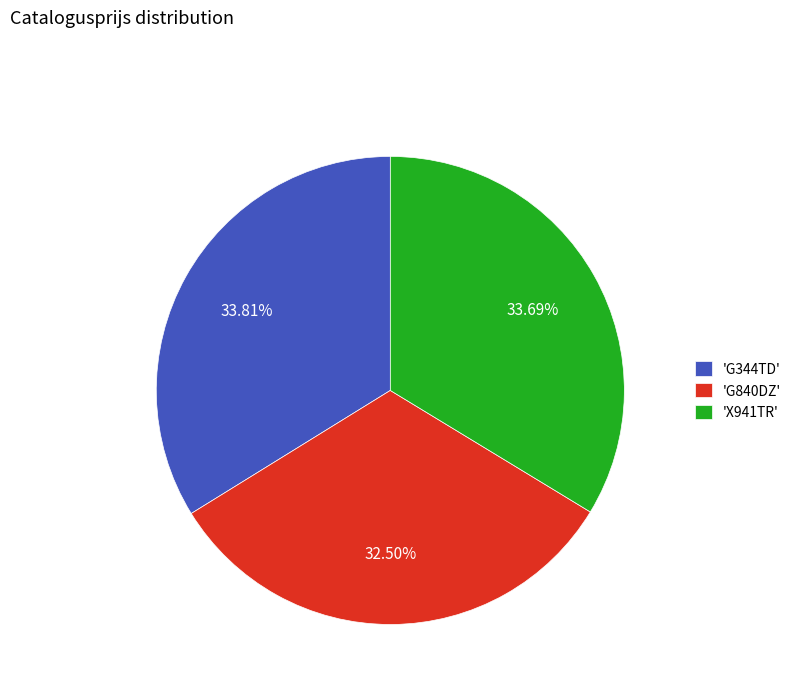

Between 'G840DZ' and 'X941TR', which is larger?

'X941TR'